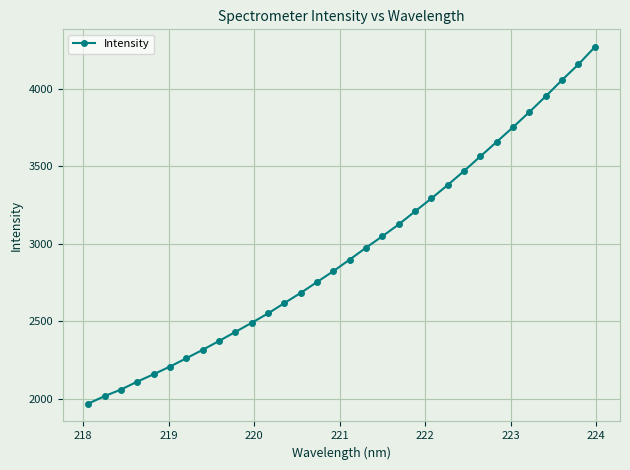

What is the sum of all values?

94482.7